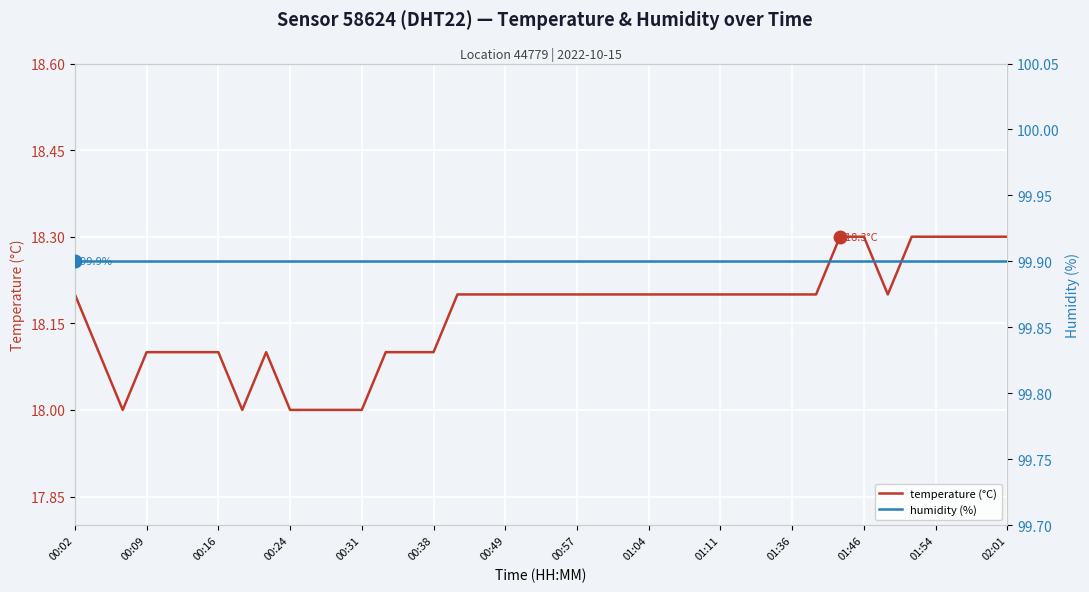

True or false: humidity (%) and temperature (°C) intersect in this chart.

False